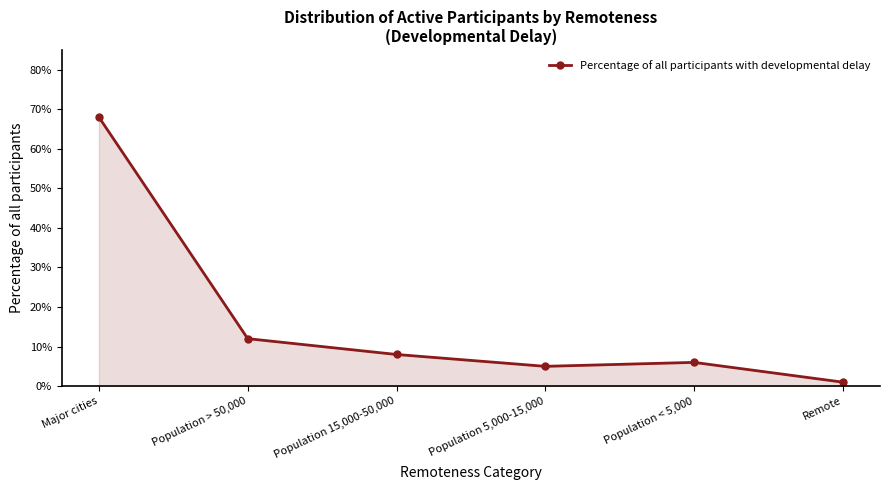

Is it true that the value at Population 5,000-15,000 is 0.1?

True